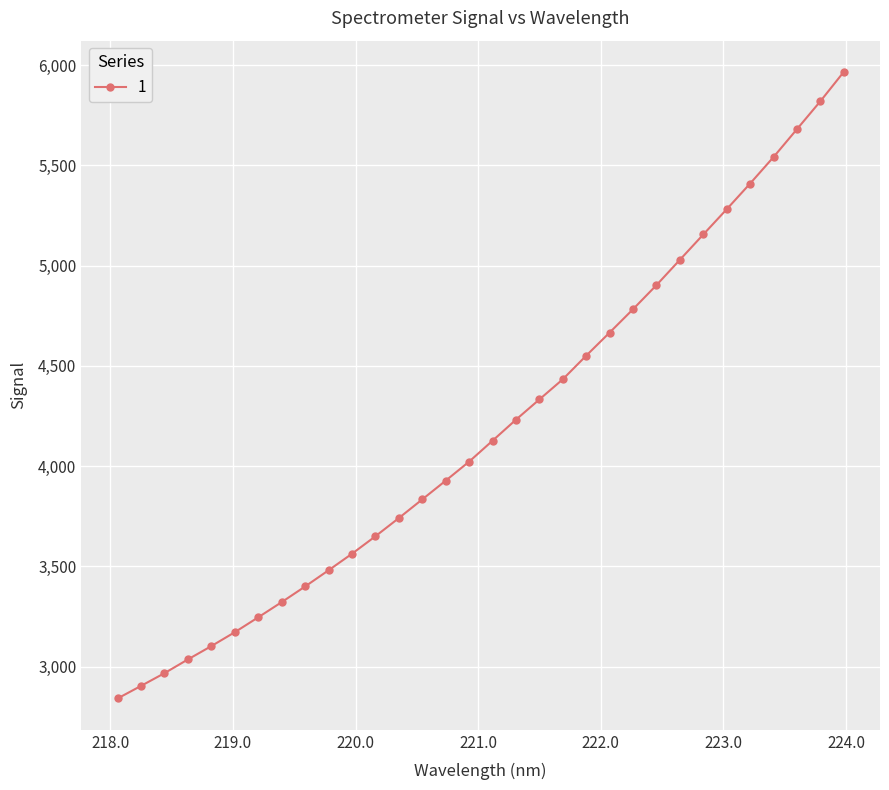

True or false: there are more than 2 points higher than both neighbors.

False